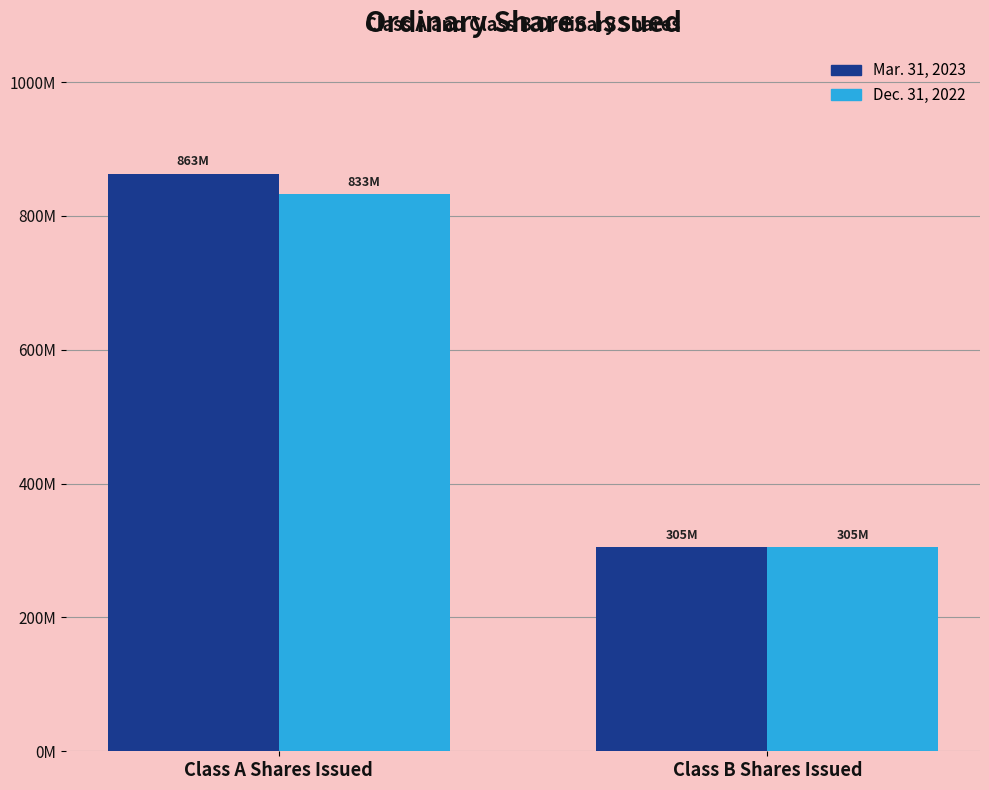

What is the label of the 1st bar from the left?

Class A Shares Issued